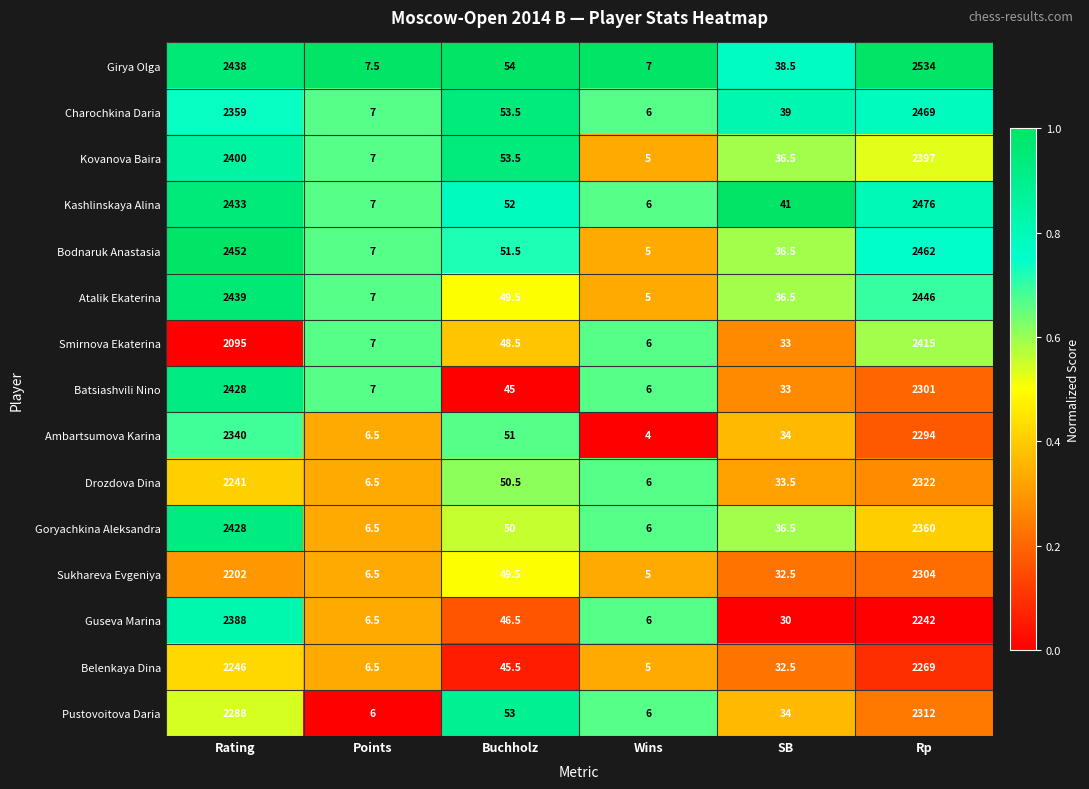

What is the difference between the Ambartsumova Karina values at Buchholz and Wins?

47.0